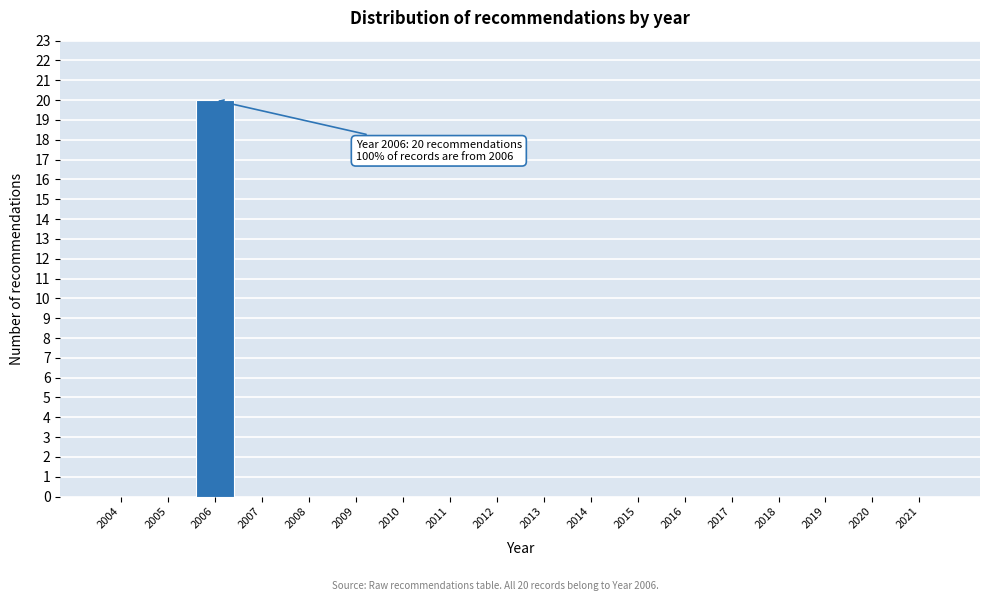

Reading left to right, list all the values displayed in this chart.

2004=0	2005=0	2006=20	2007=0	2008=0	2009=0	2010=0	2011=0	2012=0	2013=0	2014=0	2015=0	2016=0	2017=0	2018=0	2019=0	2020=0	2021=0